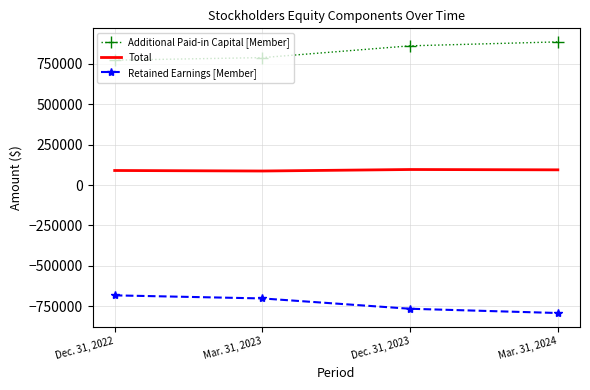

Which label corresponds to the smallest value in the chart?

Mar. 31, 2024